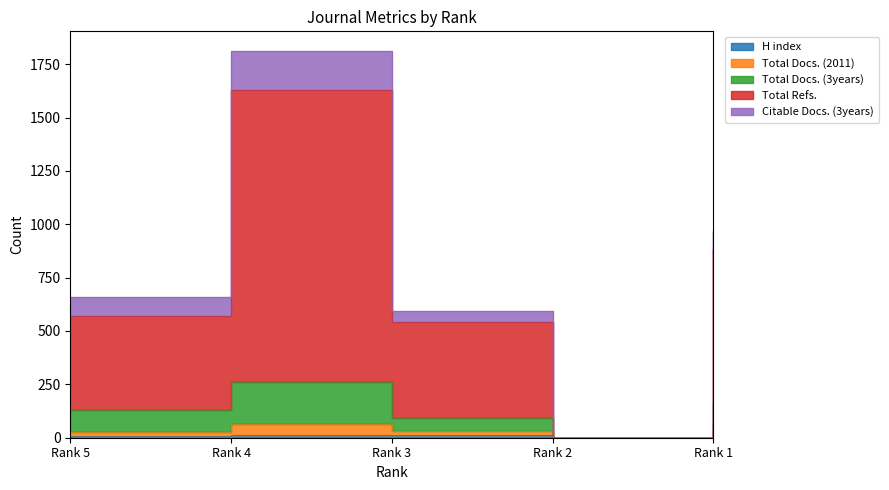

True or false: Total Refs. and H index cross at least once.

False